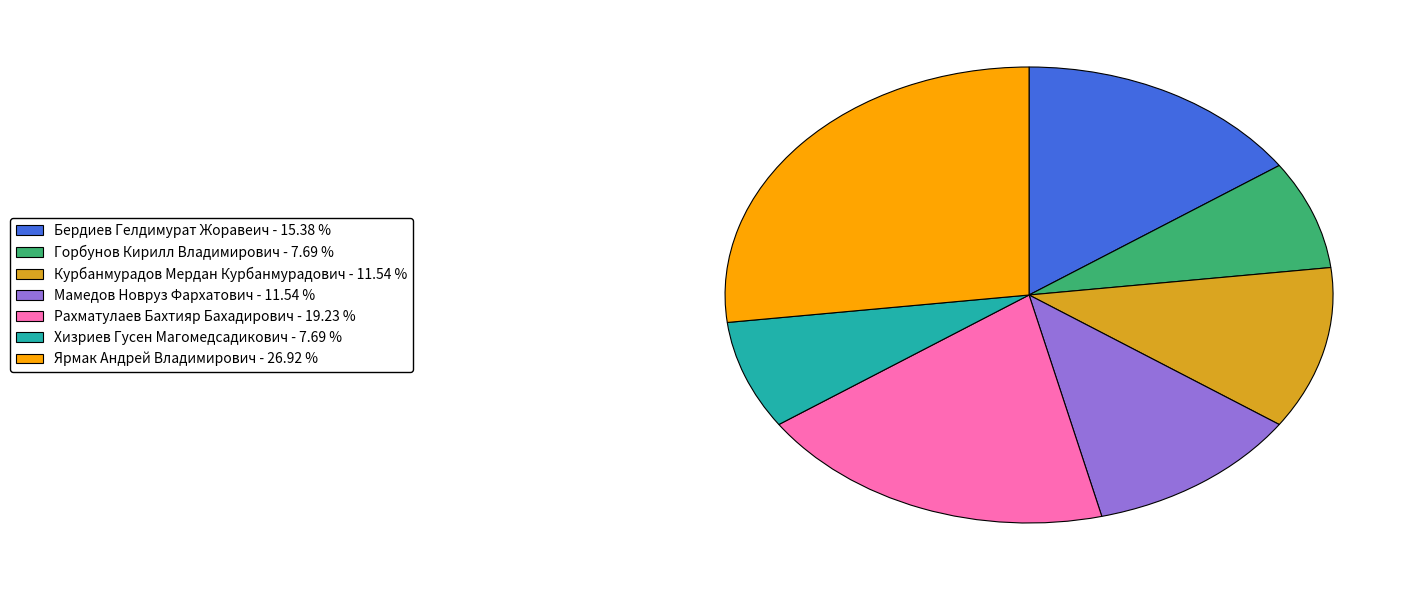

Is there a majority slice in this chart?

No